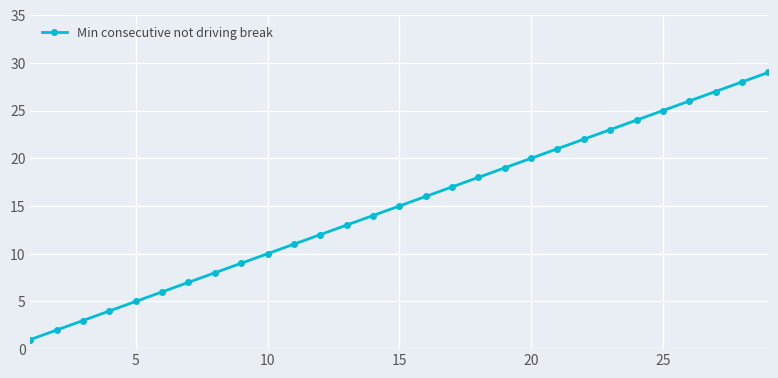

What is the average value?

15